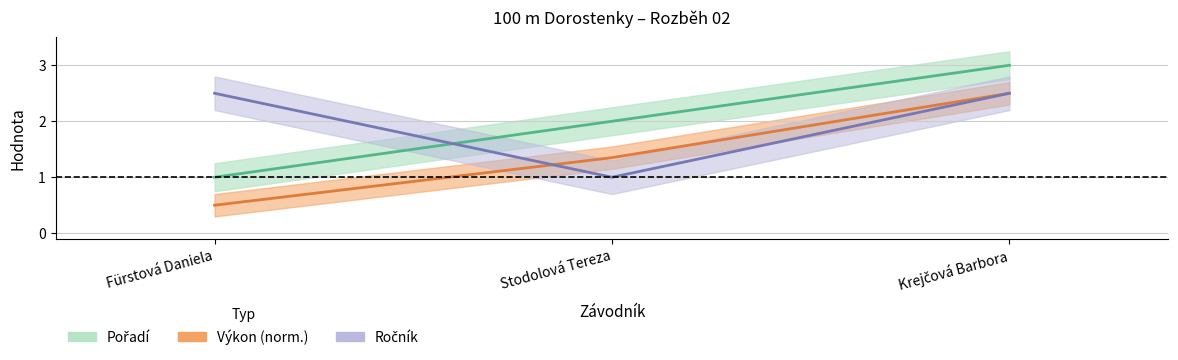

Count the Pořadí values in the range 1 to 3.

3